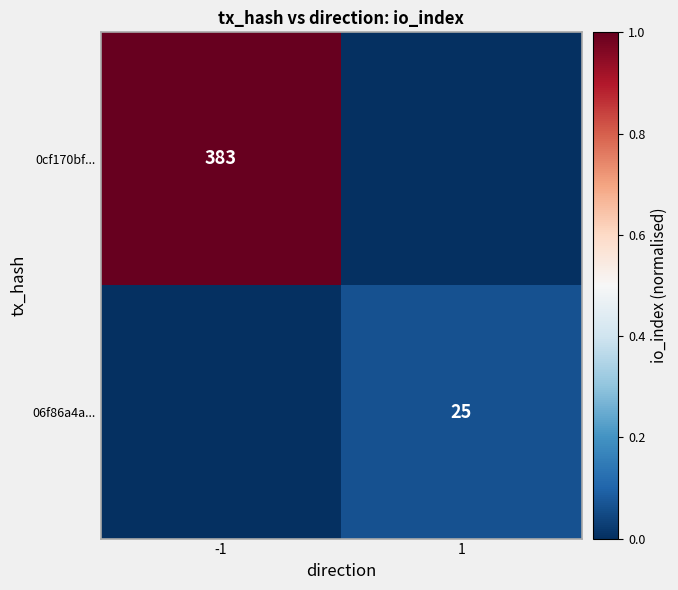

The 06f86a4a... series shows 17 at 1. True or false?

False